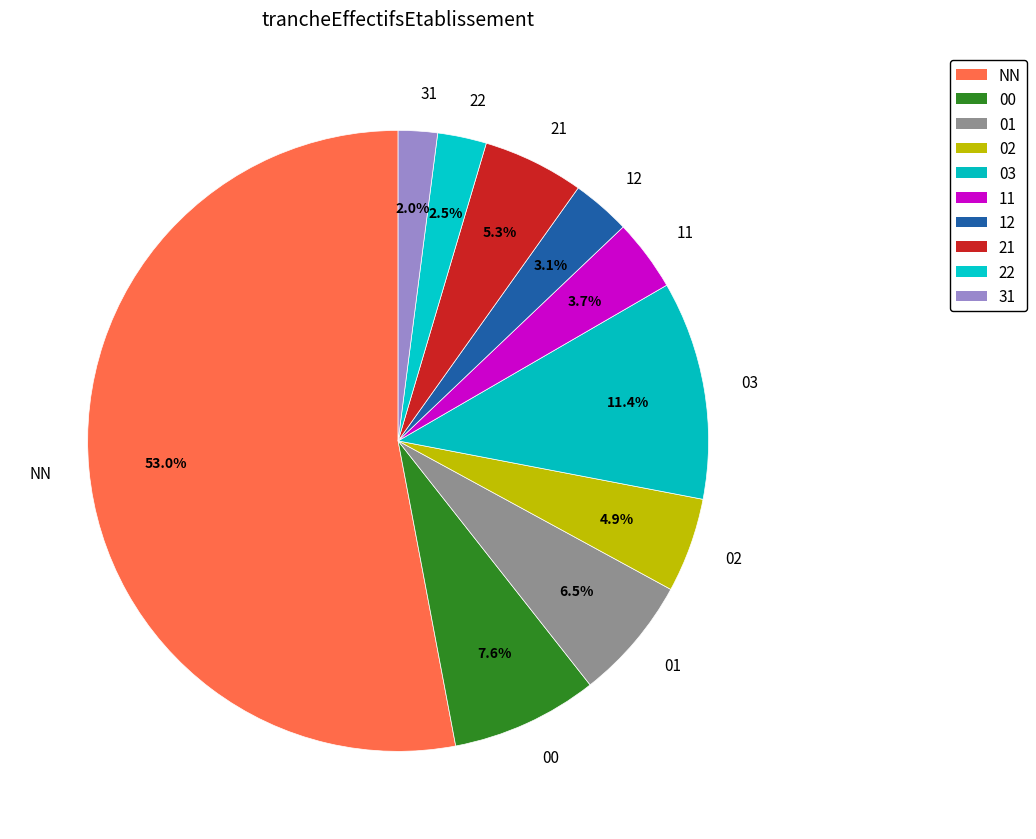

What percentage is the 21 slice, to the nearest percent?

5%